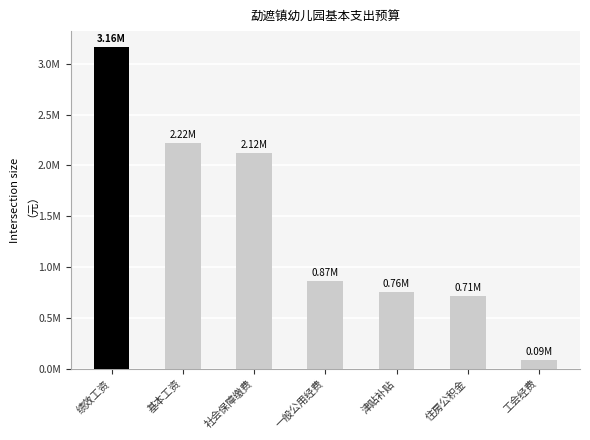

What position from the right is 绩效工资?

7